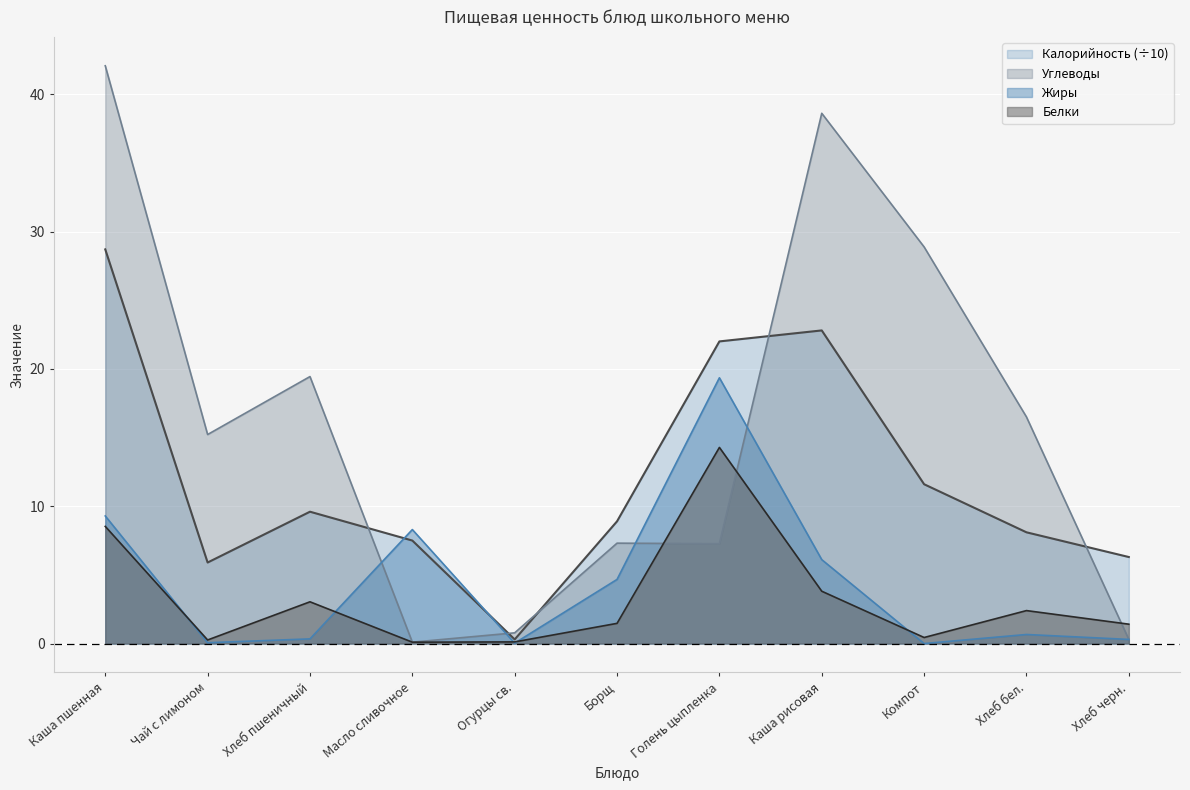

Reading left to right, what are all the values shown in this chart?

Калорийность: Каша пшенная=28.7	Чай с лимоном=5.9	Хлеб пшеничный=9.6	Масло сливочное=7.5	Огурцы св.=0.3	Борщ=8.9	Голень цыпленка=22.0	Каша рисовая=22.8	Компот=11.6	Хлеб бел.=8.1	Хлеб черн.=6.3
Белки: Каша пшенная=8.5	Чай с лимоном=0.3	Хлеб пшеничный=3.0	Масло сливочное=0.1	Огурцы св.=0.1	Борщ=1.5	Голень цыпленка=14.3	Каша рисовая=3.8	Компот=0.4	Хлеб бел.=2.4	Хлеб черн.=1.4
Жиры: Каша пшенная=9.3	Чай с лимоном=0.1	Хлеб пшеничный=0.3	Масло сливочное=8.3	Огурцы св.=0.0	Борщ=4.7	Голень цыпленка=19.4	Каша рисовая=6.1	Компот=0.0	Хлеб бел.=0.7	Хлеб черн.=0.3
Углеводы: Каша пшенная=42.1	Чай с лимоном=15.2	Хлеб пшеничный=19.4	Масло сливочное=0.1	Огурцы св.=0.8	Борщ=7.3	Голень цыпленка=7.3	Каша рисовая=38.6	Компот=28.9	Хлеб бел.=16.5	Хлеб черн.=0.3